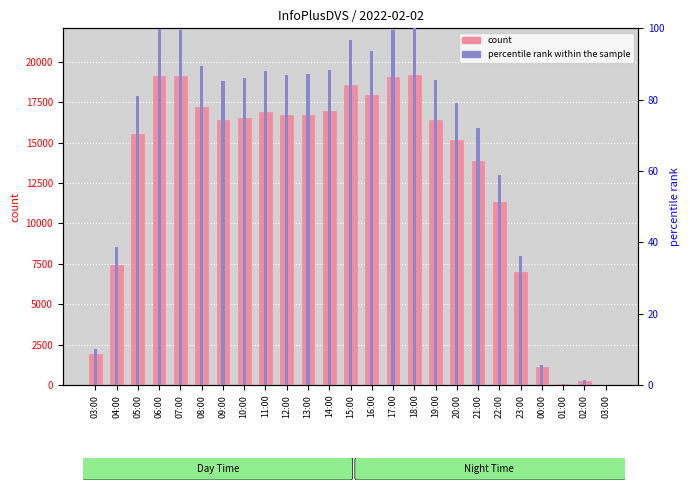

How many series are shown in this chart?

2